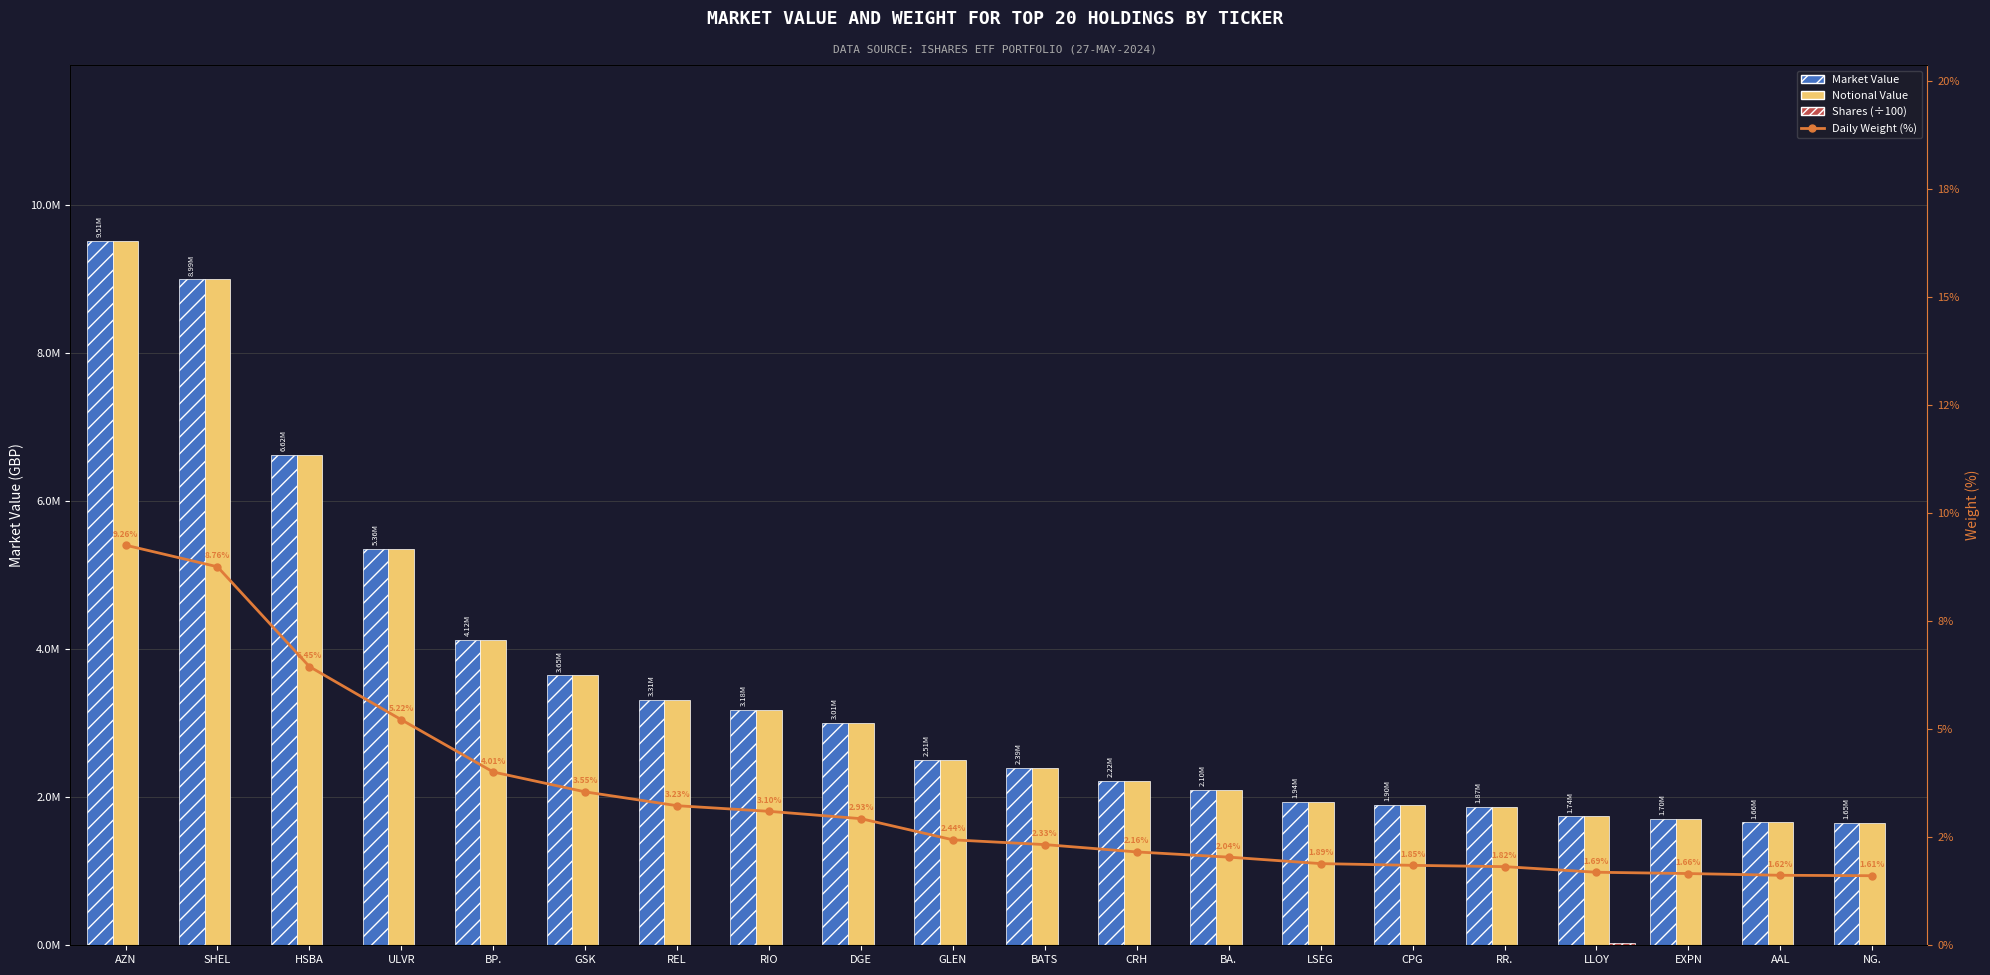

How many data points in Shares (÷100) are above 1246?

10